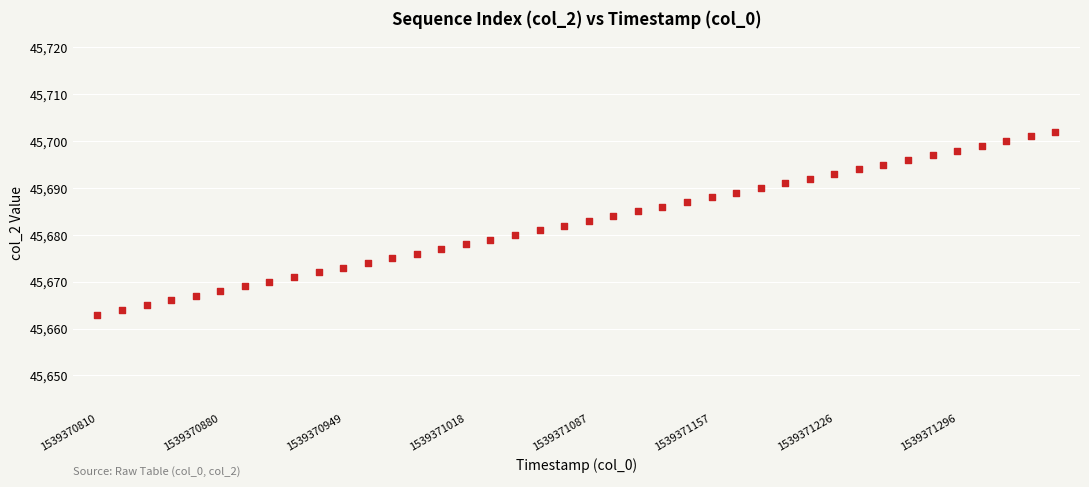

What is the range of Y values (max minus min)?

39